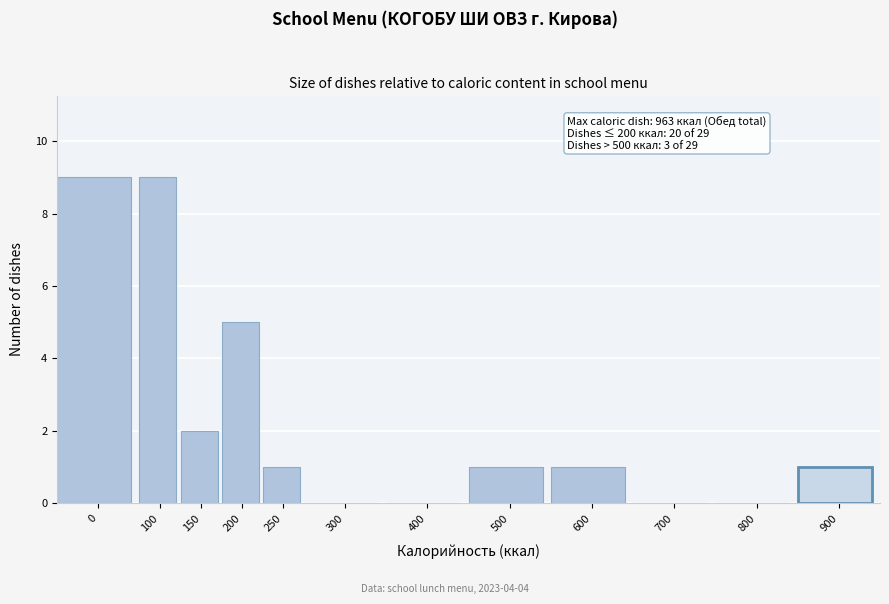

Reading right to left, what are all the values shown in this chart?

900=1	800=0	700=0	600=1	500=1	400=0	300=0	250=1	200=5	150=2	100=9	0=9